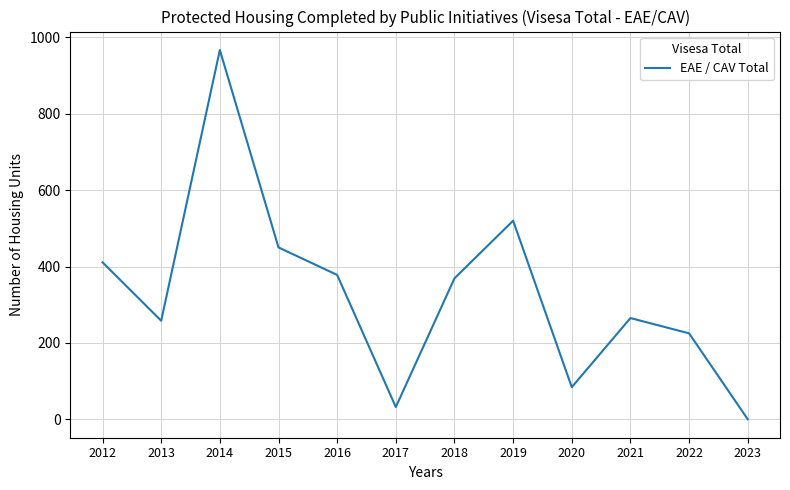

The chart shows a value of -402 at 2023. True or false?

False